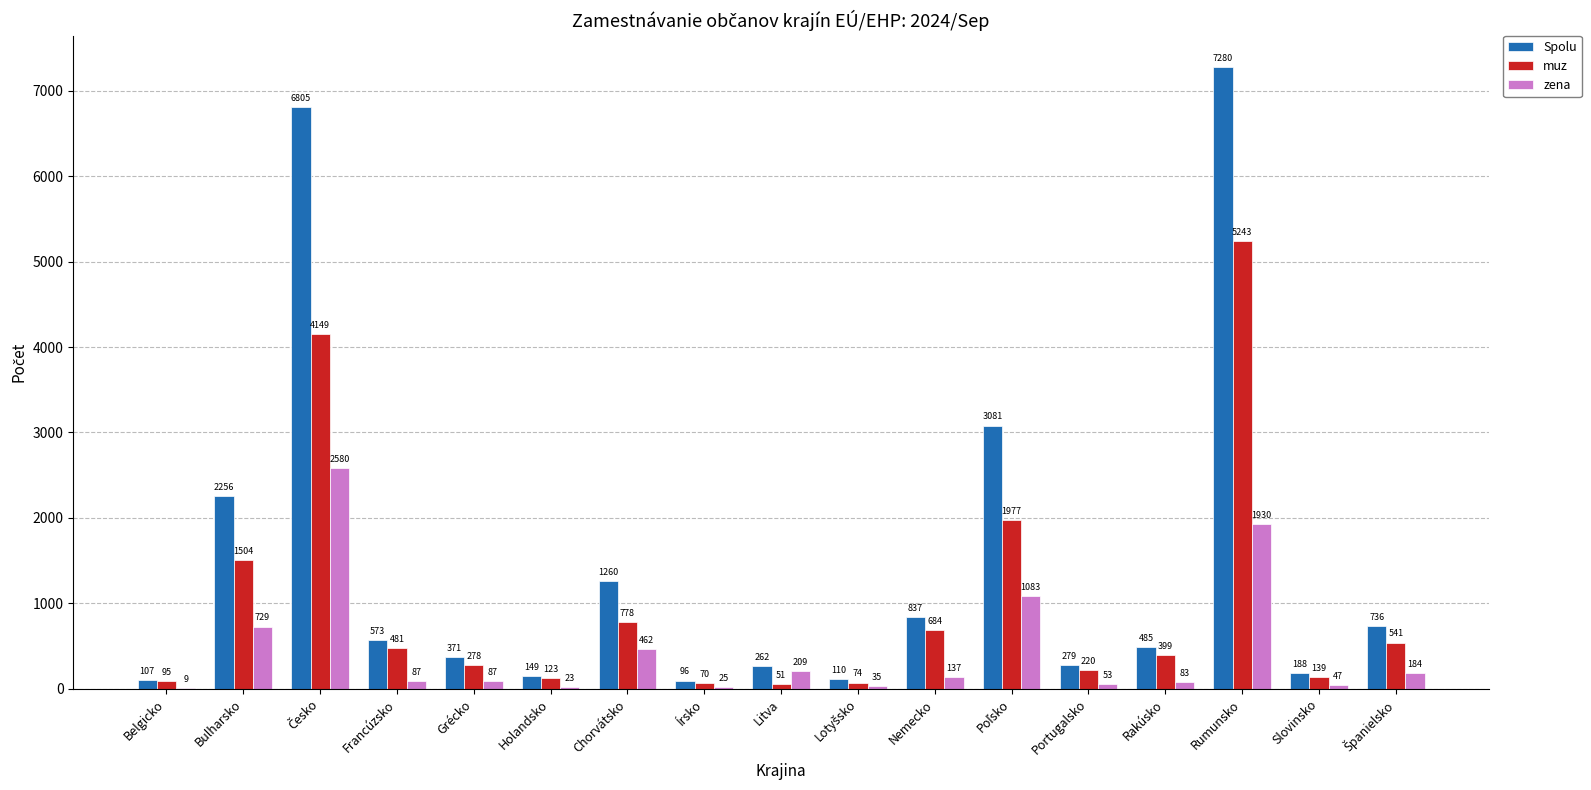

What is the maximum value shown in the chart?

7280